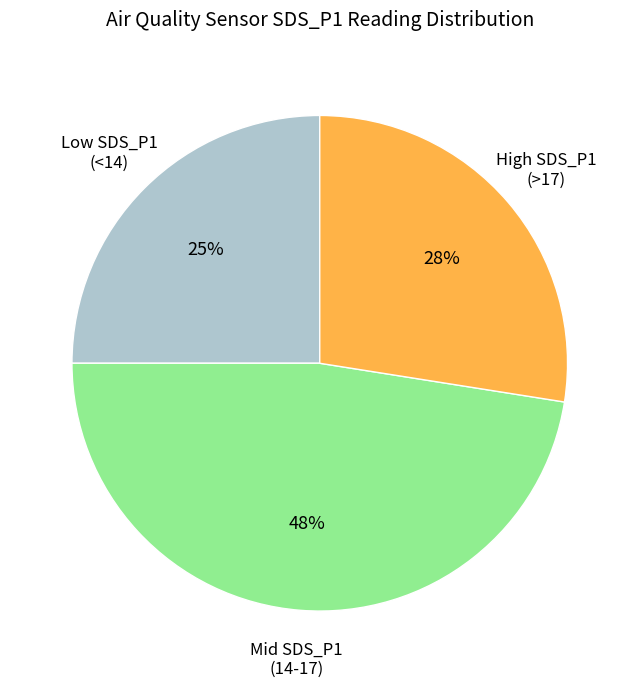

To the nearest percent, what is the average slice percentage?

33%